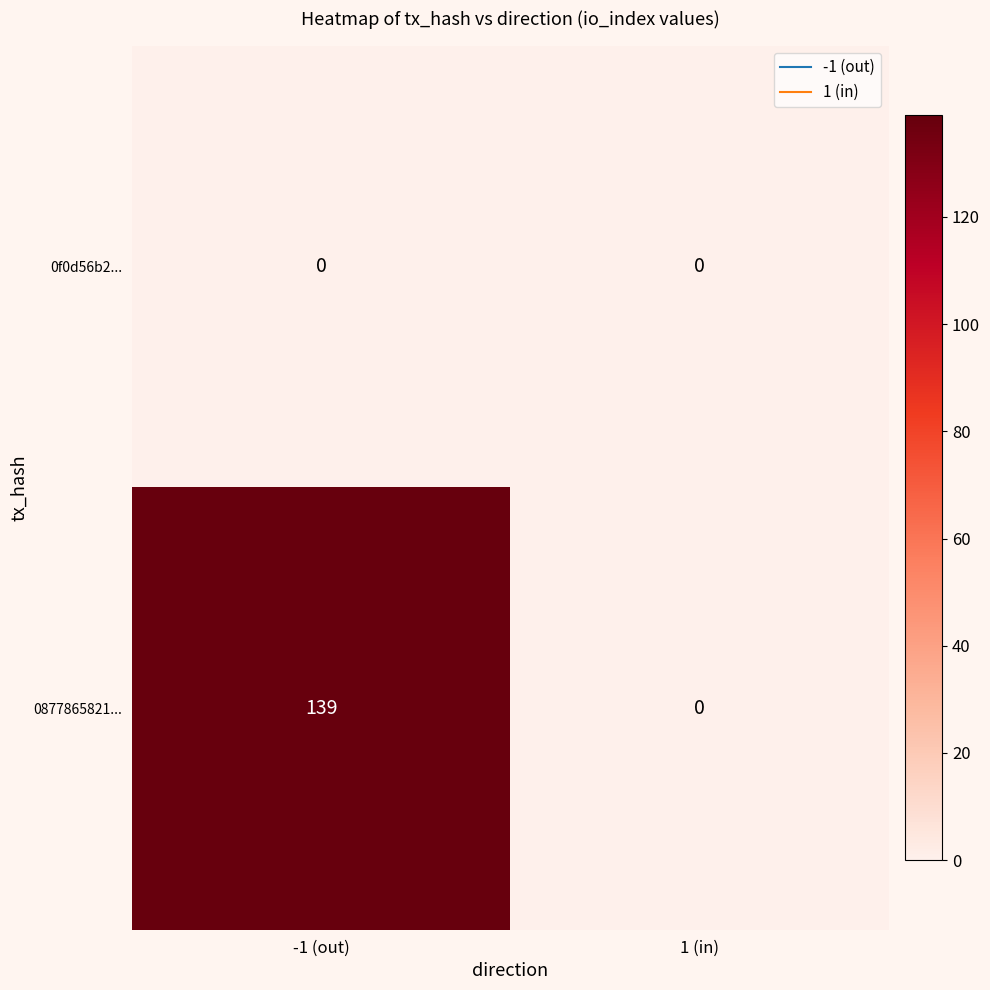

Is the value of 0877865821... at -1 (out) greater than the value of 0f0d56b2... at -1 (out)?

Yes